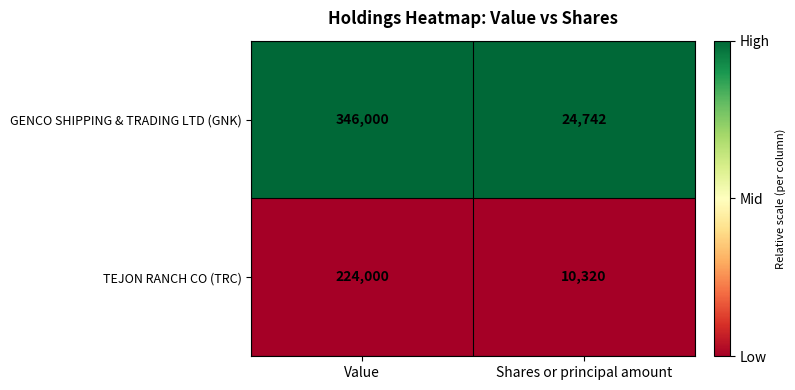

Reading left to right, list all the values displayed in this chart.

GENCO SHIPPING & TRADING LTD (GNK): Value=346000	Shares or principal amount=24742
TEJON RANCH CO (TRC): Value=224000	Shares or principal amount=10320